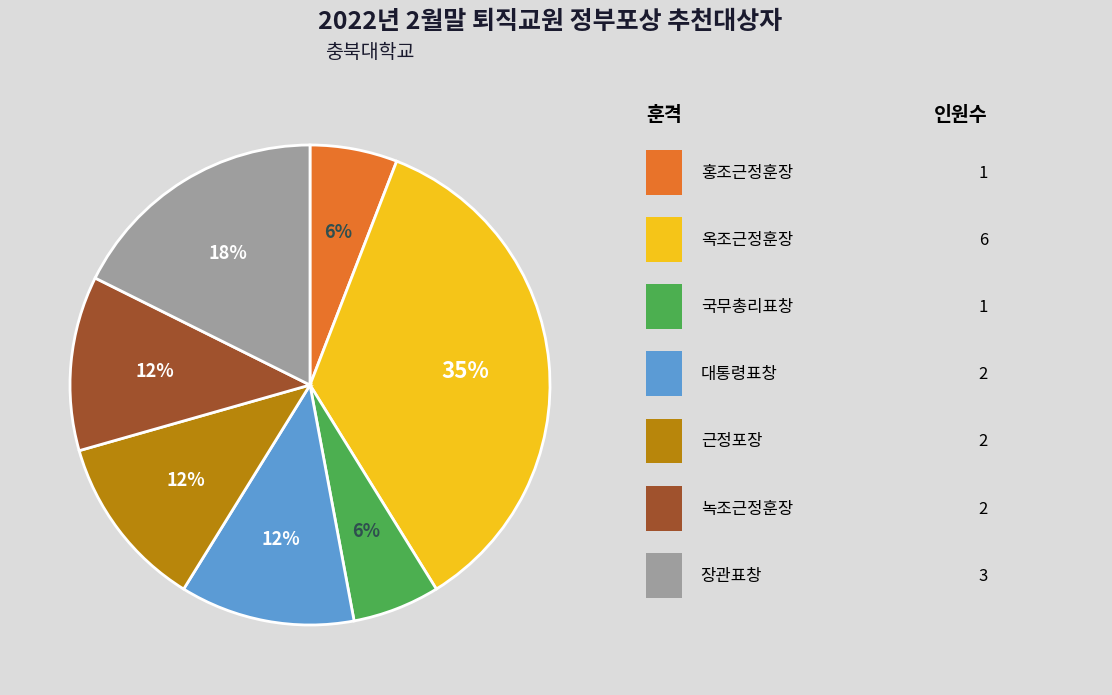

To the nearest percent, what is the difference between the largest and smallest slice percentages?

29%